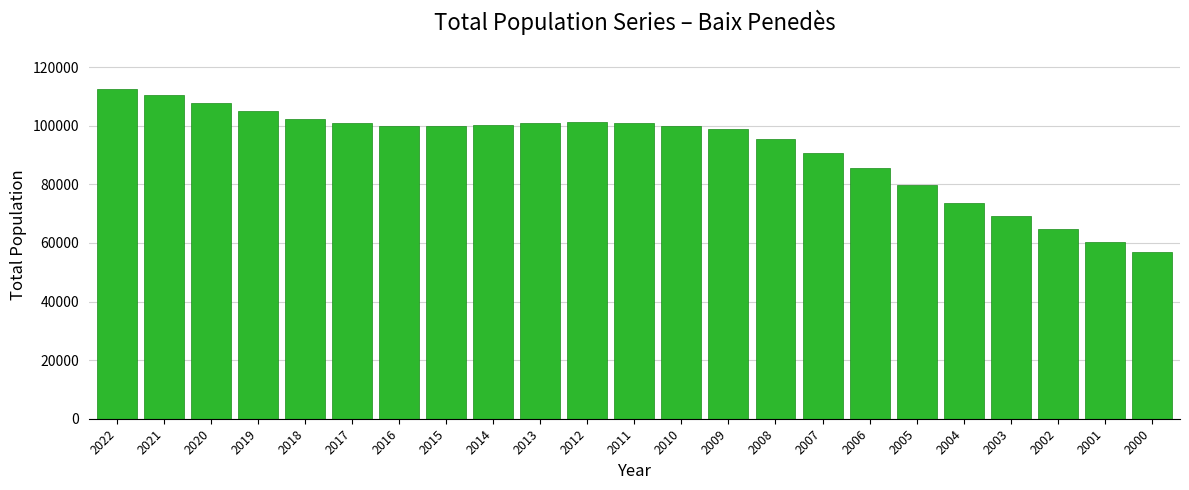

What is the approximate value at 2003, to the nearest 100?

69100